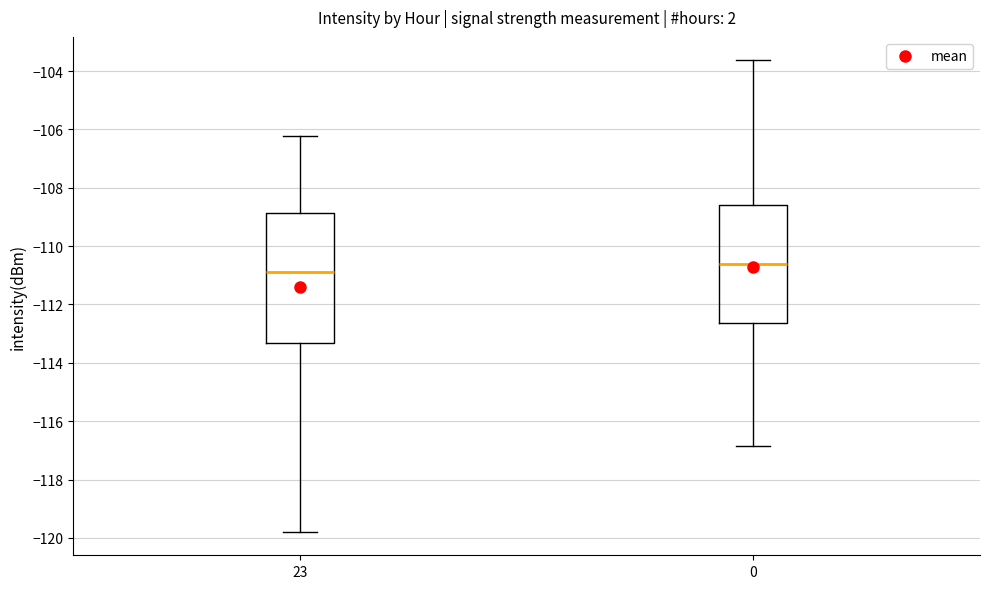

Which box is the tallest, from its lower edge to its upper edge?

23